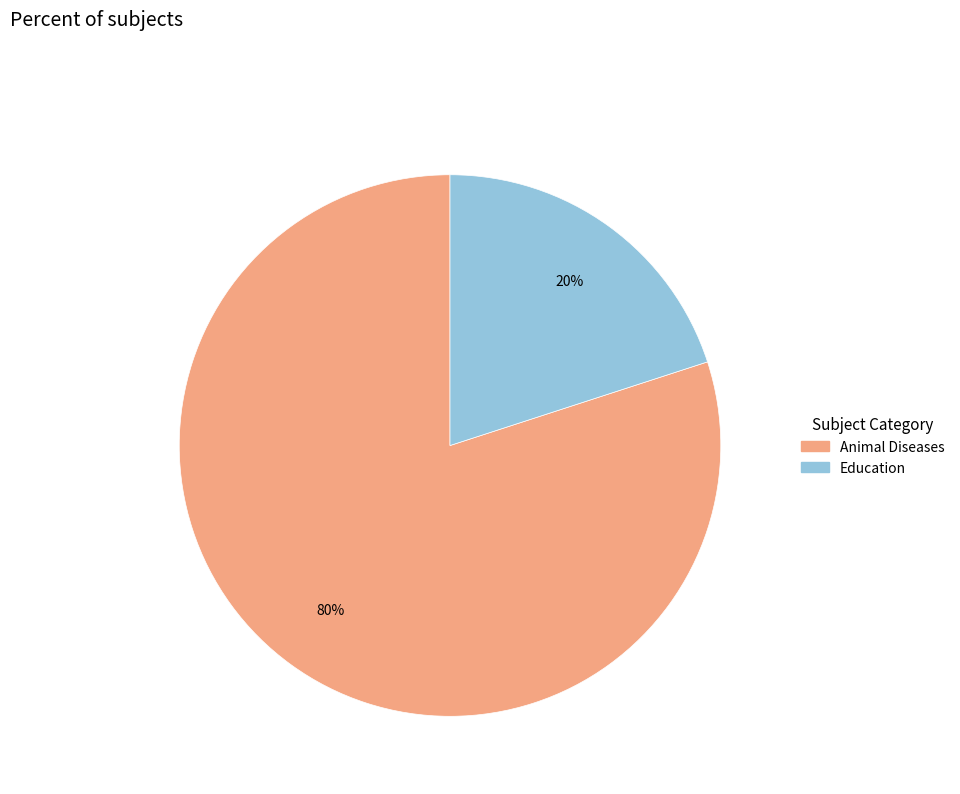

To the nearest percent, what is the difference between the largest and smallest slice percentages?

60%